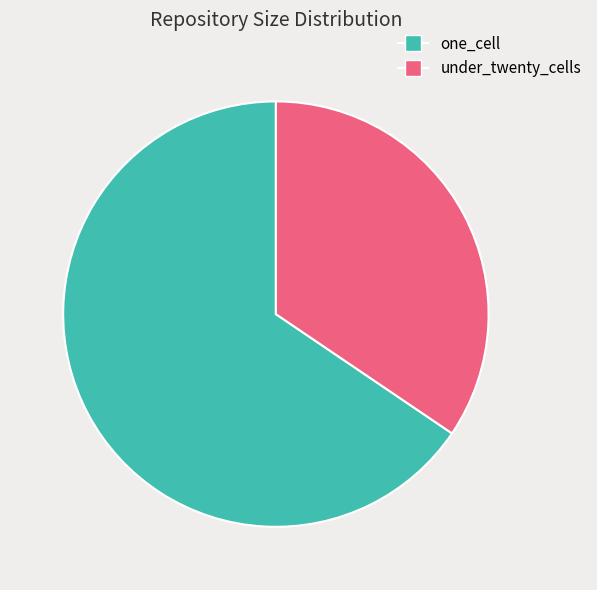

Is there a majority slice in this chart?

Yes